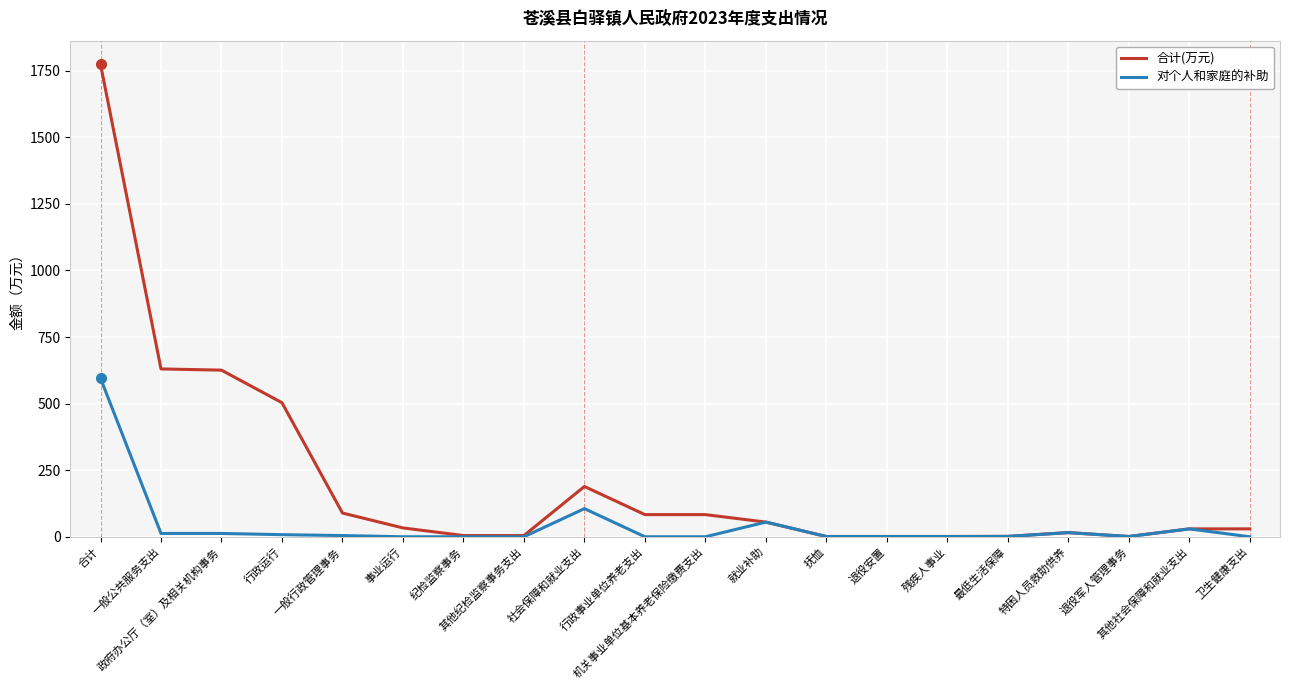

How many values in the 合计(万元) series exceed 33?

10